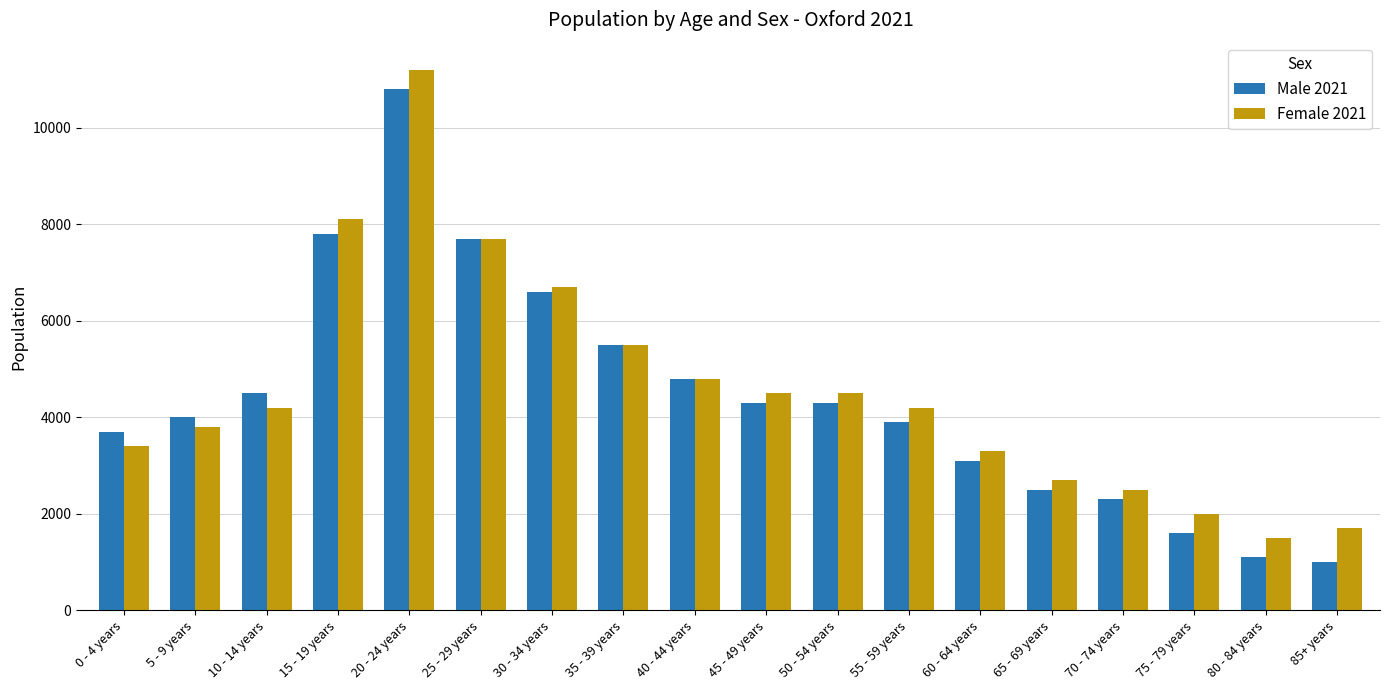

What is the total value across all series at 85+ years?

2700